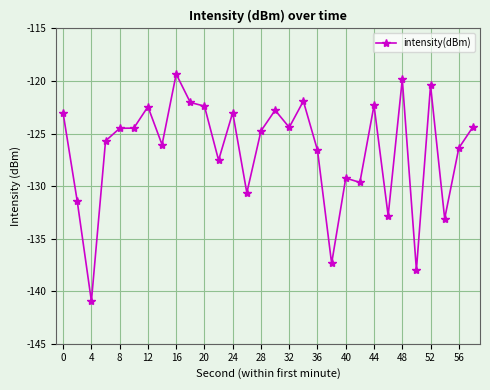

What is the smallest value displayed?

-141.0